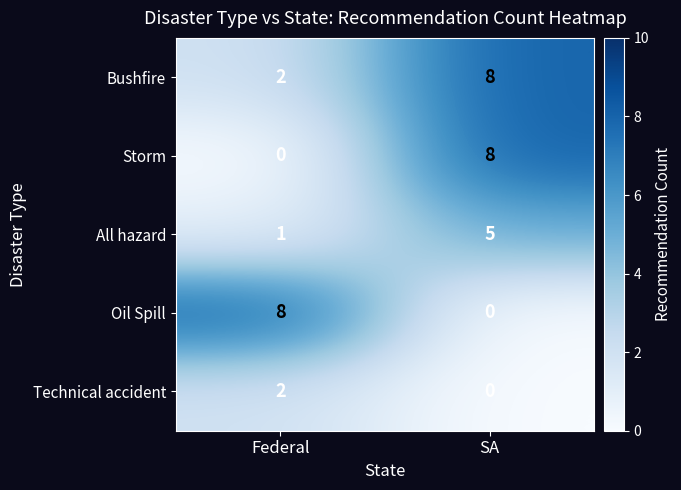

The Bushfire series shows 8 at SA. True or false?

True